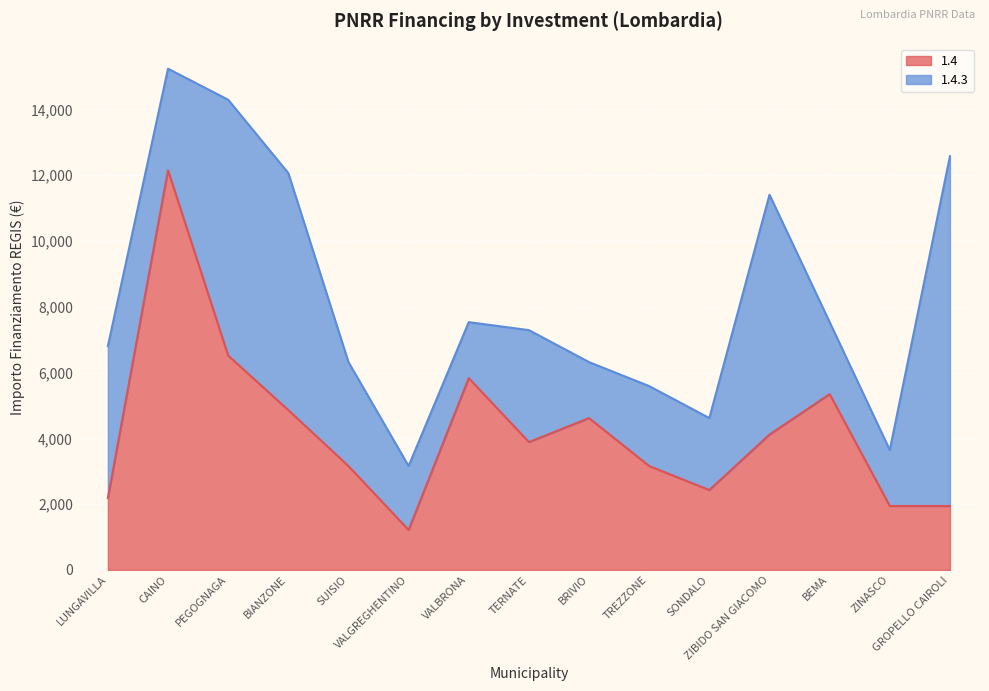

List the labels in order of value, largest first.

CAINO, PEGOGNAGA, VALBRONA, BEMA, BIANZONE, BRIVIO, ZIBIDO SAN GIACOMO, TERNATE, SUISIO, TREZZONE, SONDALO, LUNGAVILLA, ZINASCO, GROPELLO CAIROLI, VALGREGHENTINO